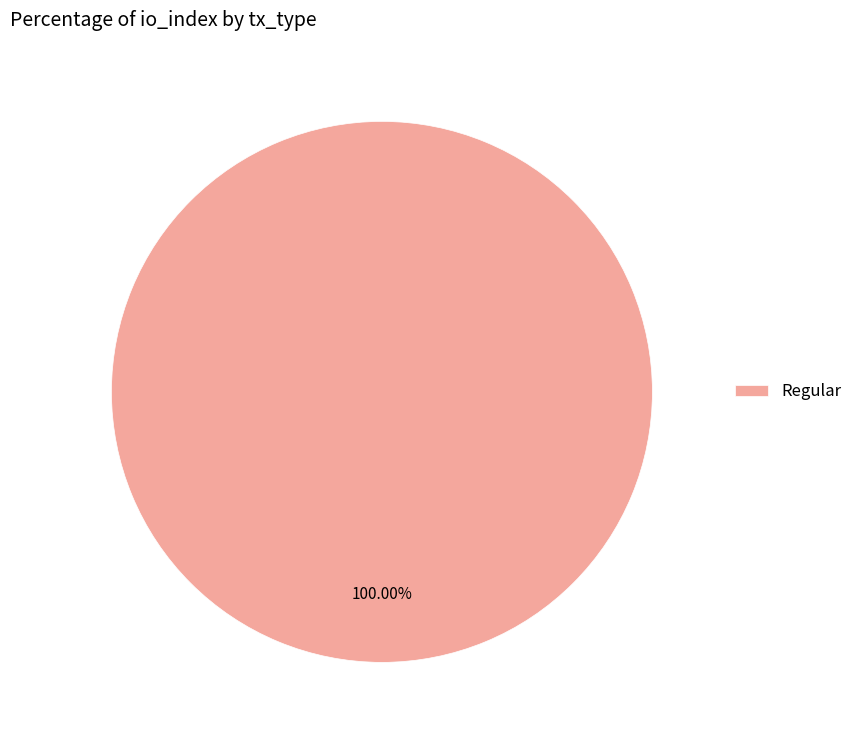

Rank the categories by value from lowest to highest.

Regular